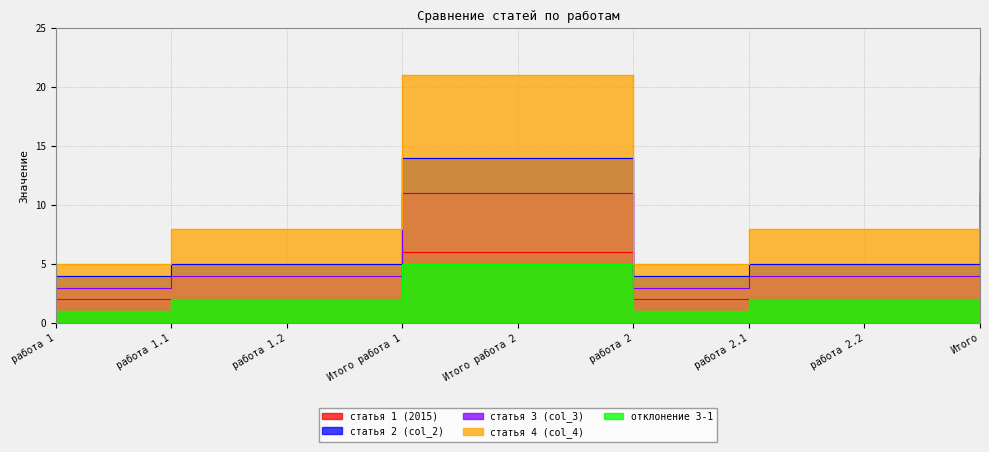

What position from the right is работа 2.1?

3